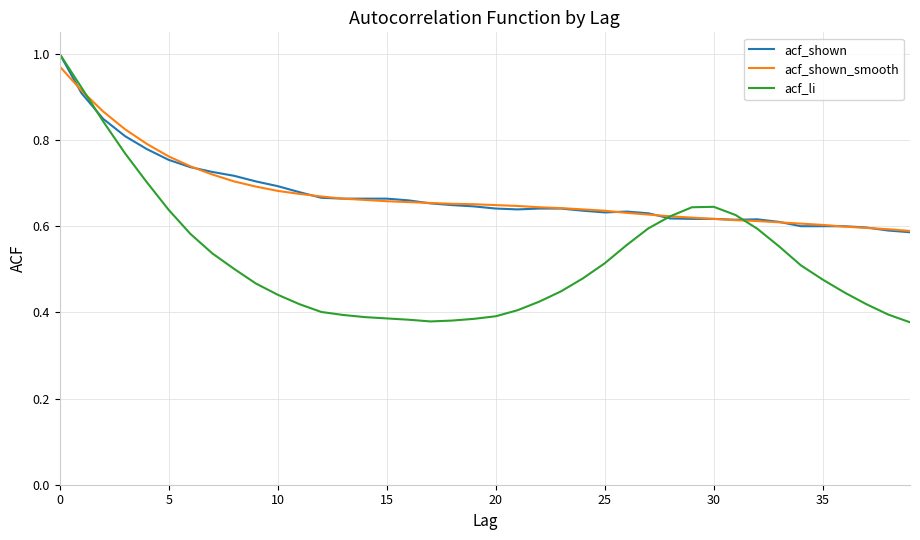

Which series has the widest spread of values?

acf_li